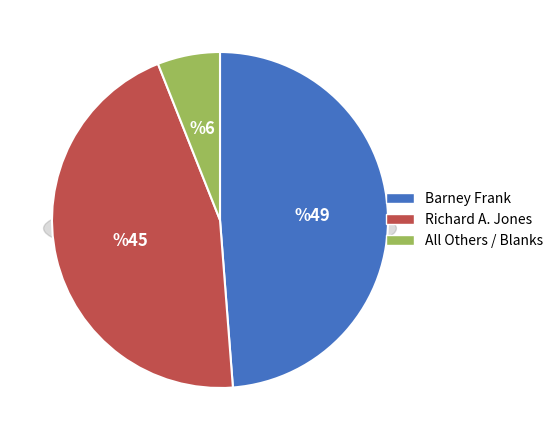

Does Richard A. Jones represent more than half of the total?

No